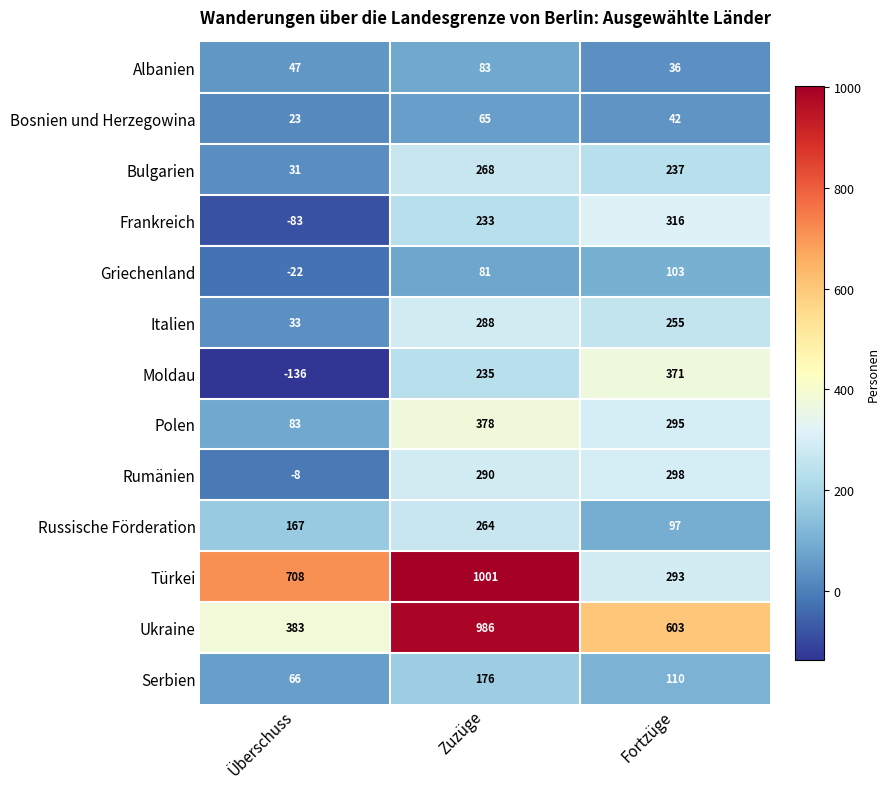

What is the greatest value displayed?

1001